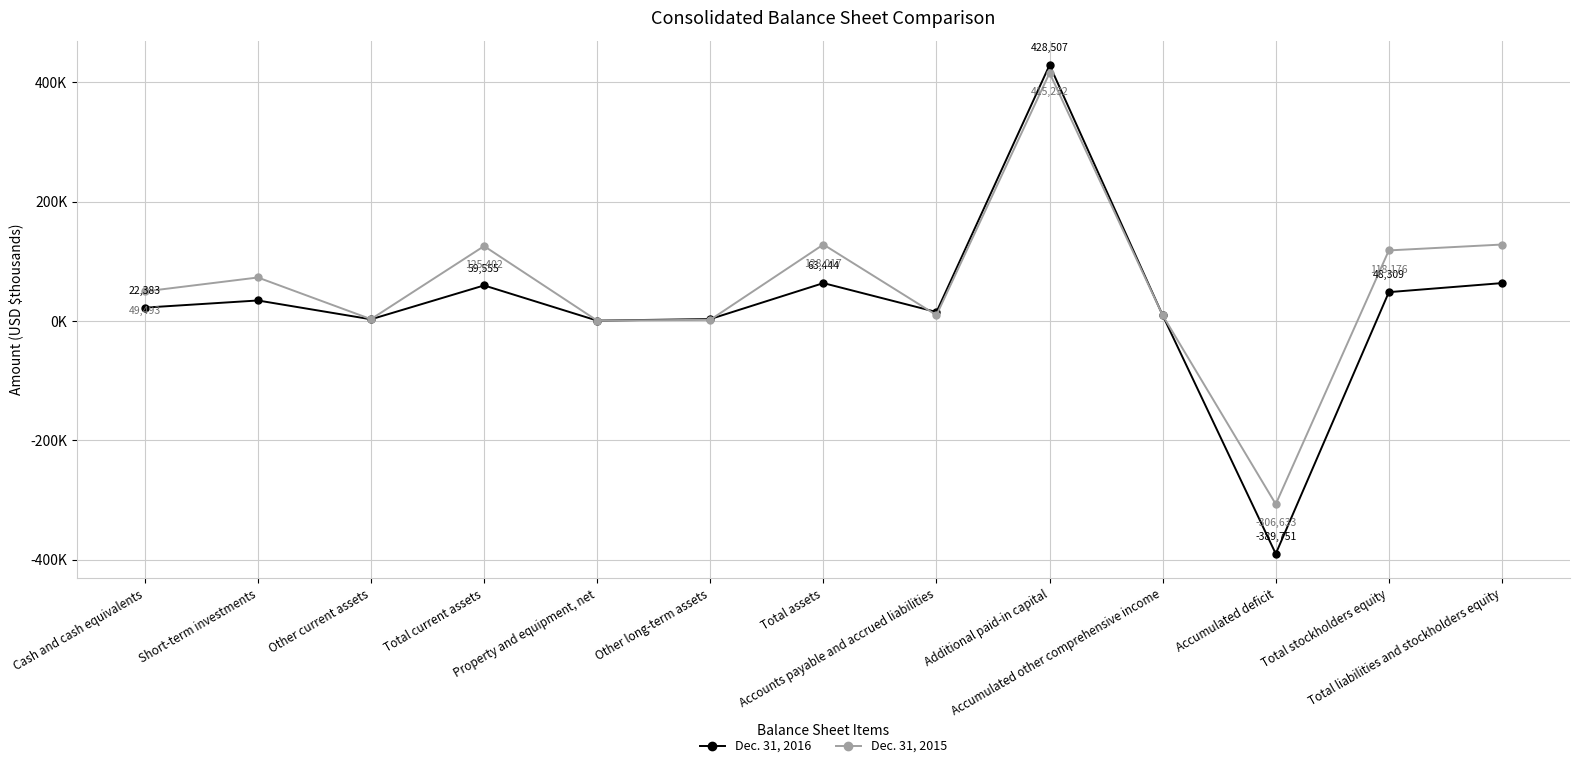

What is the difference between the second highest and second lowest values in the Dec. 31, 2016 series?

62815